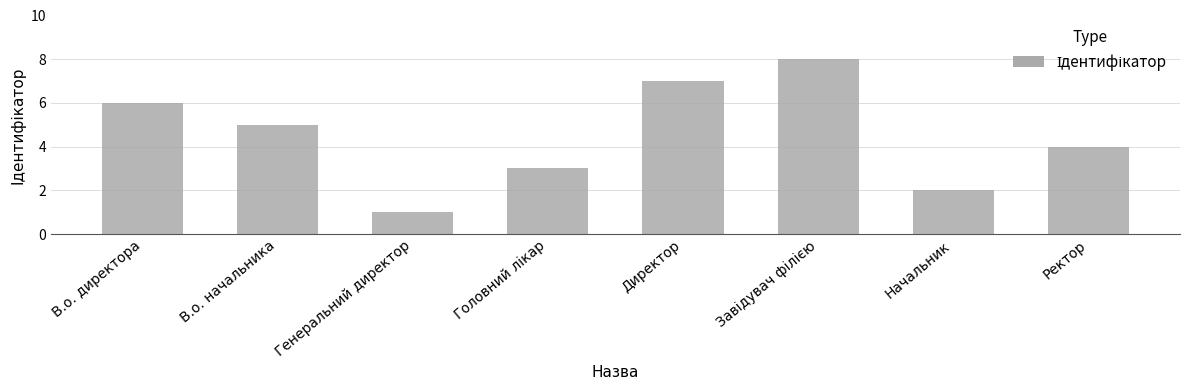

What is the sum of all values?

36